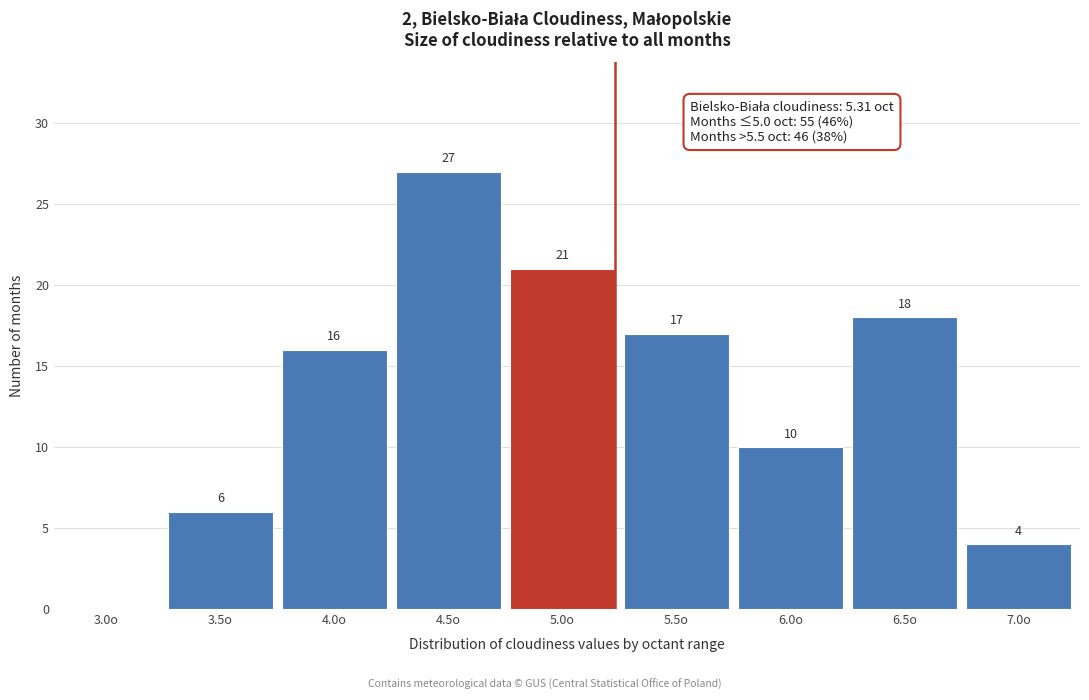

Reading right to left, extract all data points from this chart.

7.0o=4	6.5o=18	6.0o=10	5.5o=17	5.0o=21	4.5o=27	4.0o=16	3.5o=6	3.0o=0